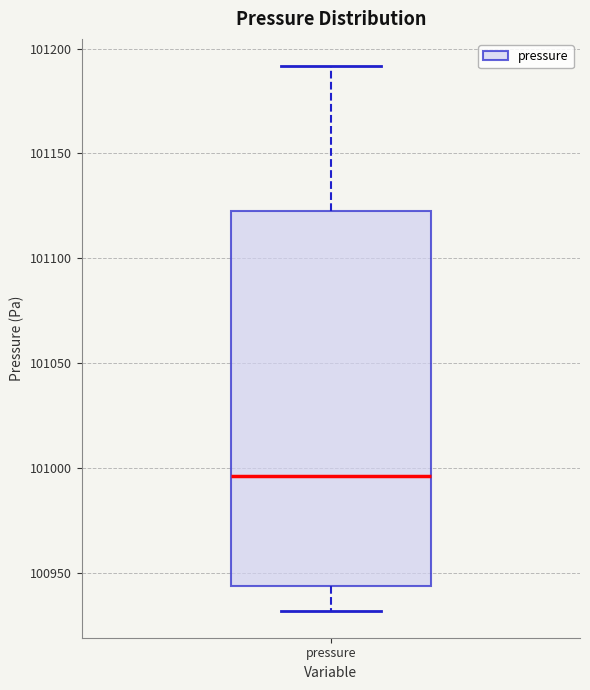

Read this box plot against the y-axis: the position of the median line, the range covered by the box, and the ends of both whiskers. The values are not printed on the chart, so give them approximately, as read against the axis.

median 100995, box 100945 to 101125, whiskers 100930 to 101190